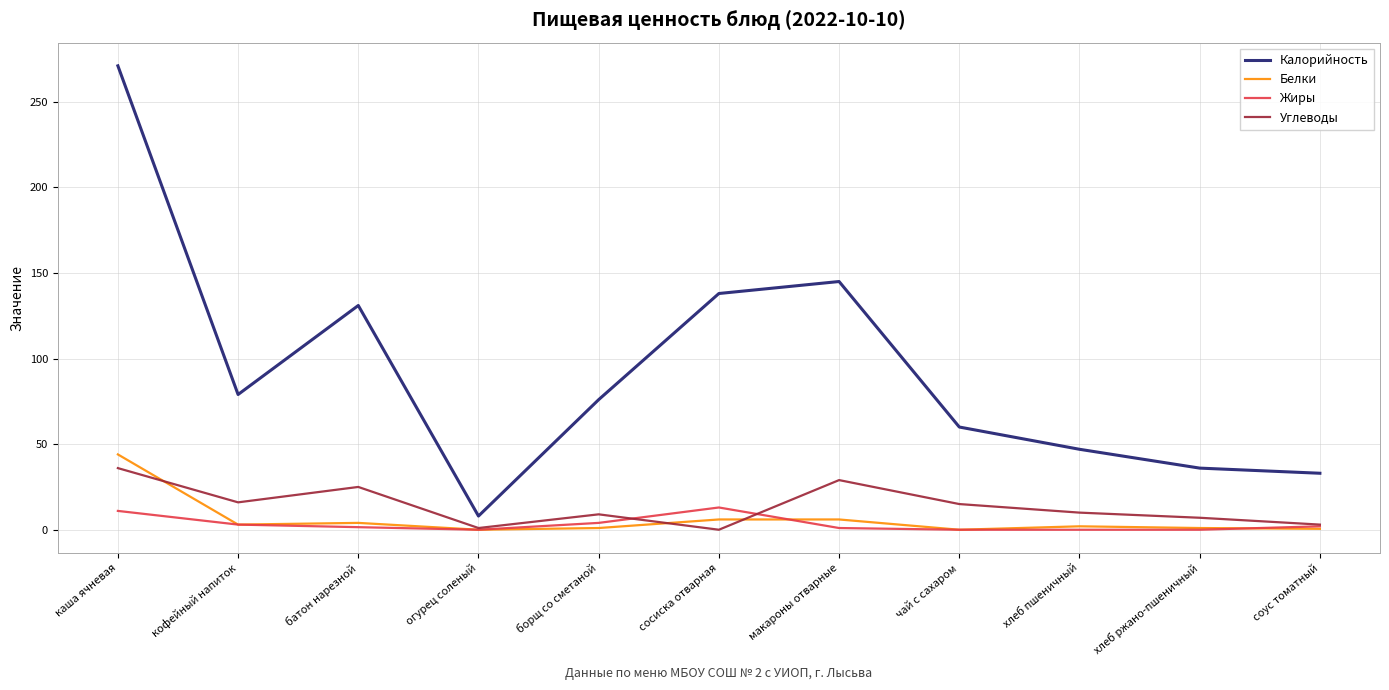

Which series has the widest spread of values?

Калорийность